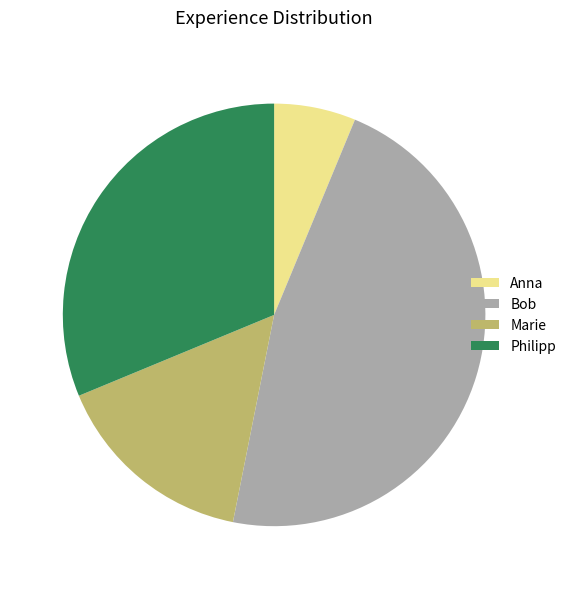

Which category has the smallest portion of the pie?

Anna